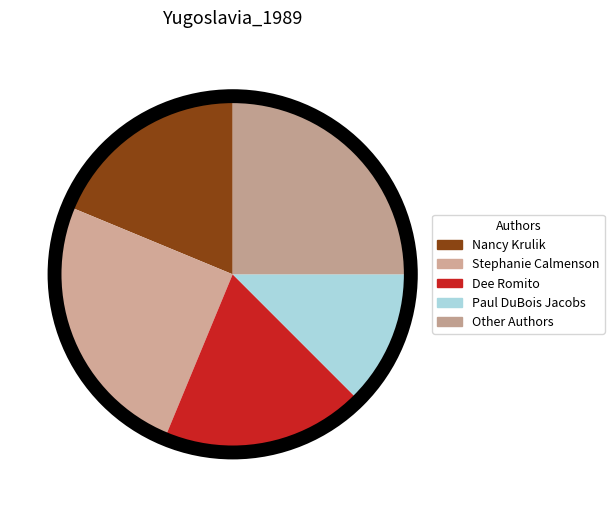

Which slice is the smallest?

Paul DuBois Jacobs